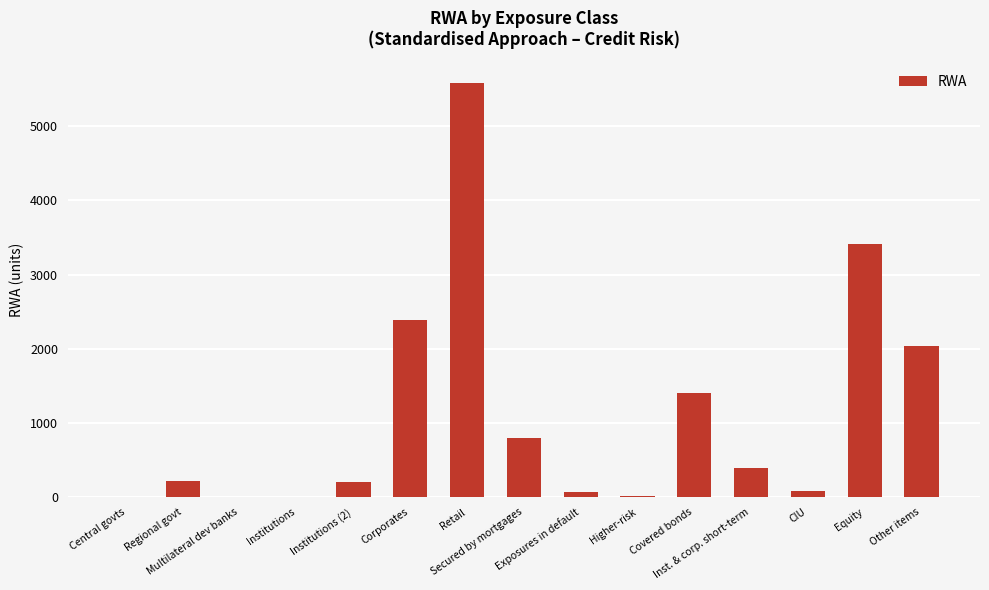

What is the maximum value shown in the chart?

5585